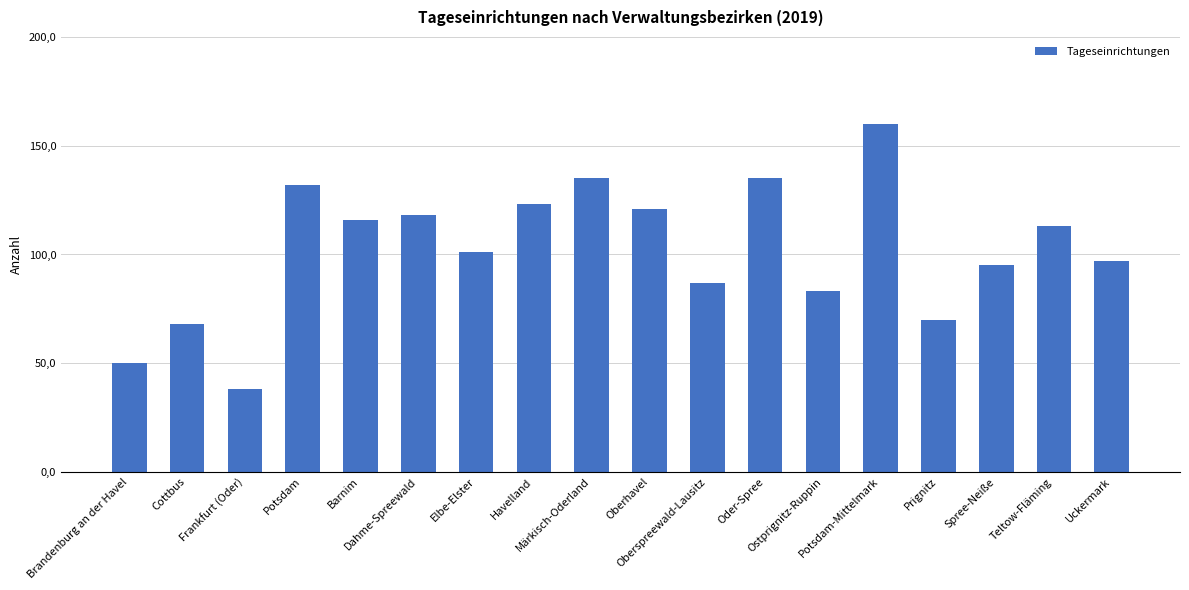

At which label is the value closest to 99?

Elbe-Elster